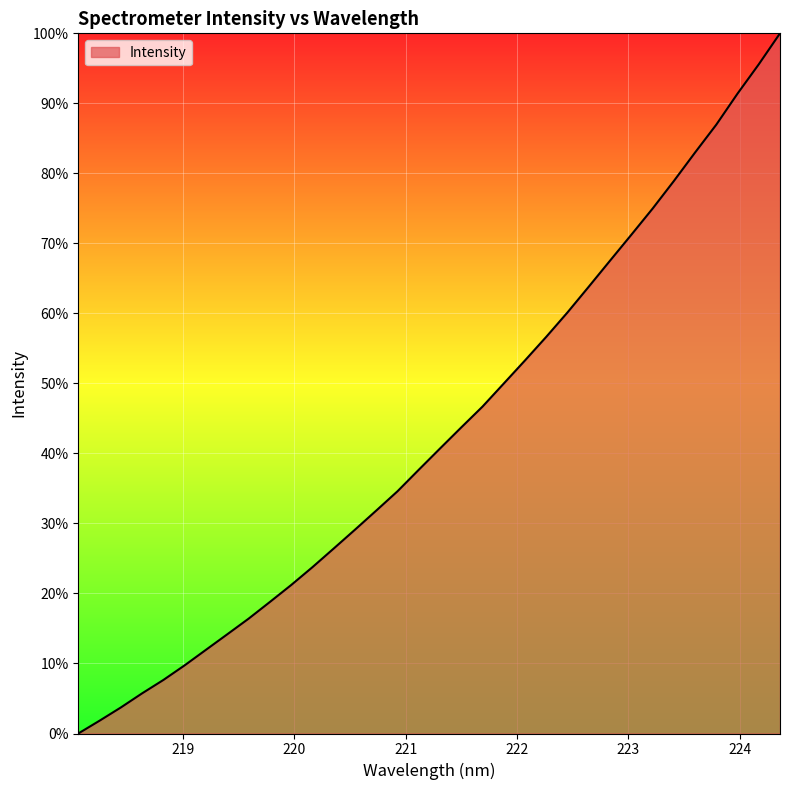

What is the difference between the maximum and minimum values?

100.0